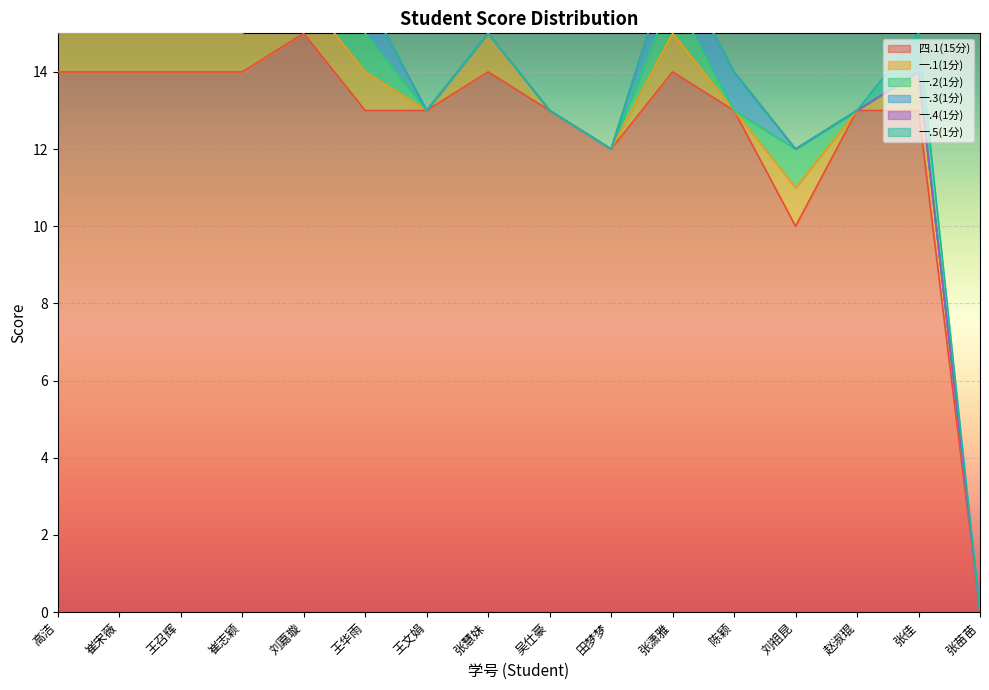

Between 王华雨 and 崔志颖, which is larger?

崔志颖